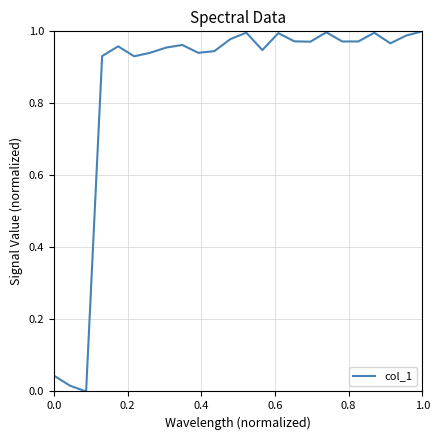

How many lines are shown in the chart?

1